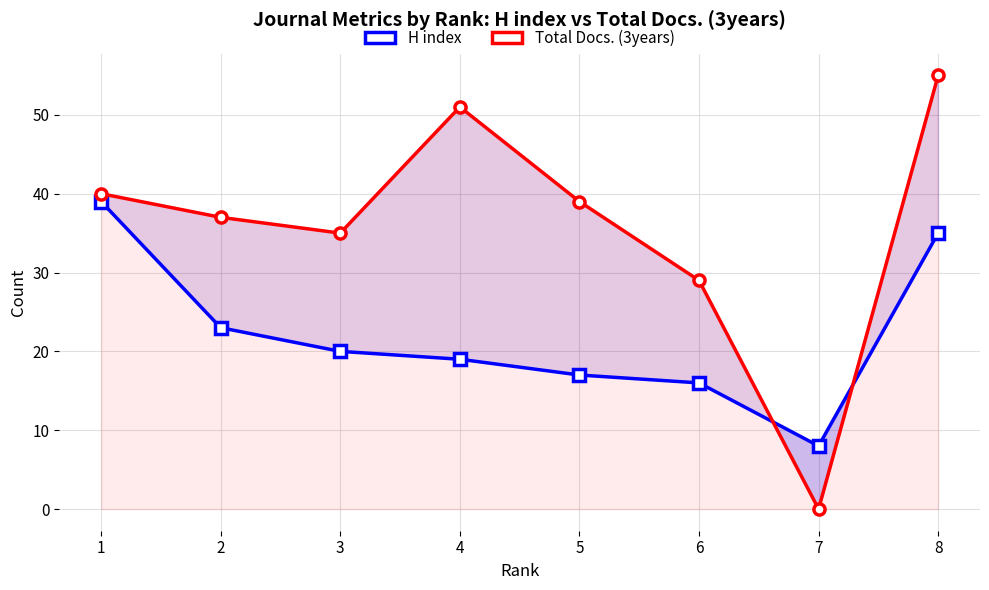

Which category has the lowest value in the H index series?

7